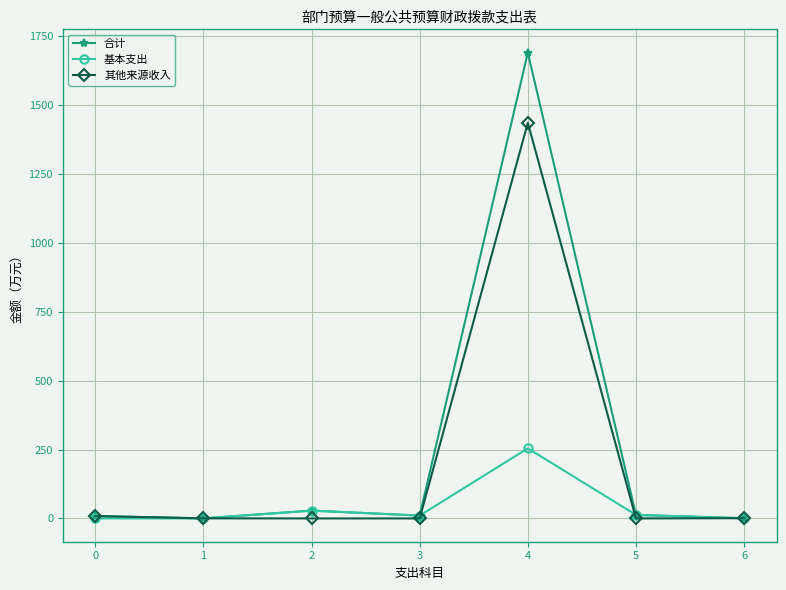

What is the value of the 基本支出 point at the 4th from the left?

10.4